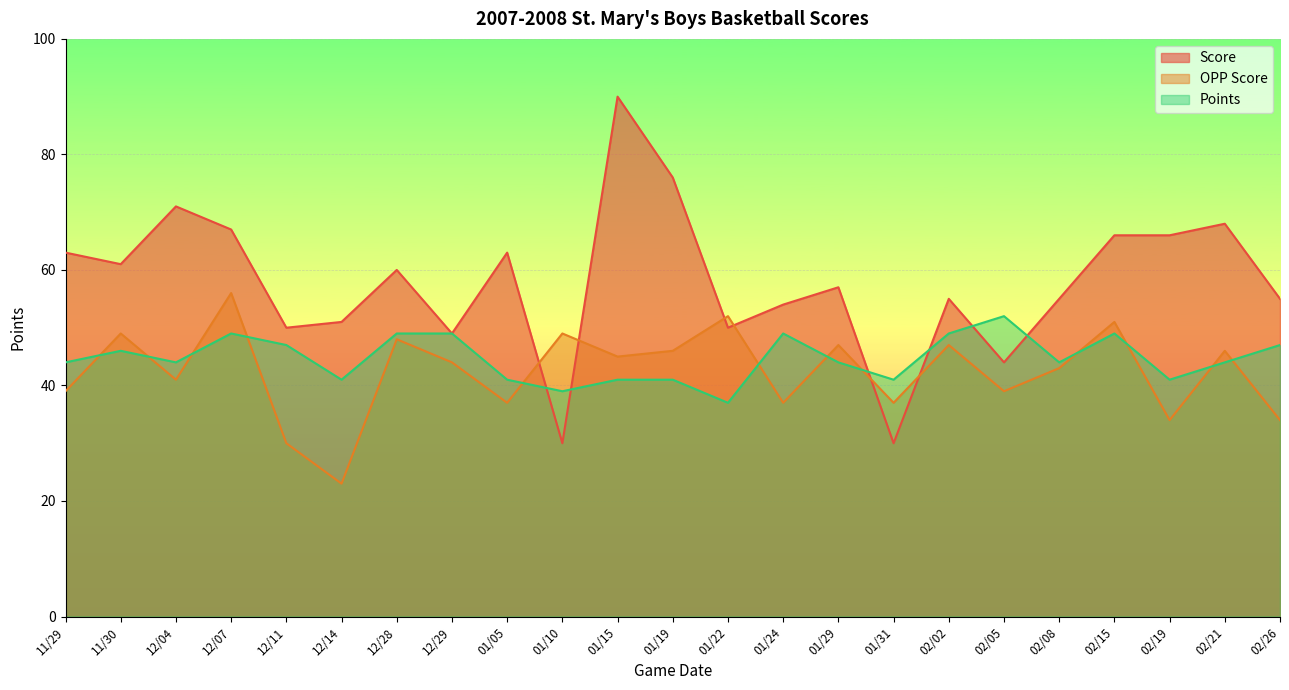

At 01/05, list the series in order from largest to smallest.

Score, Points, OPP Score